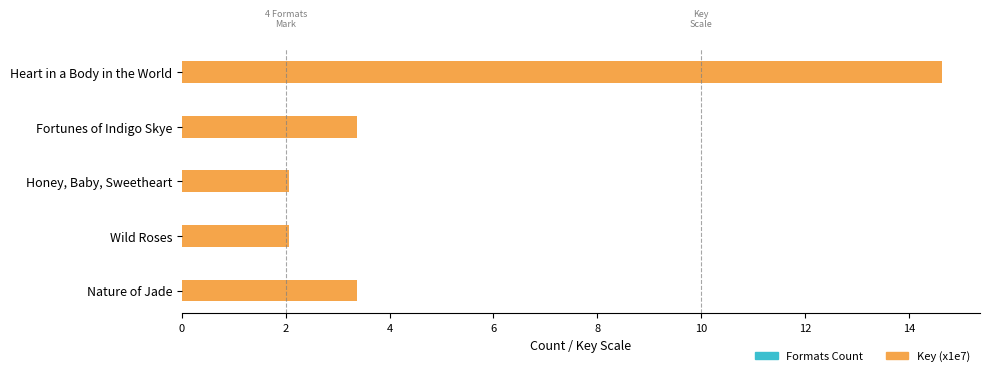

What is the value of the Formats Count bar at the 4th from the left?

2.0